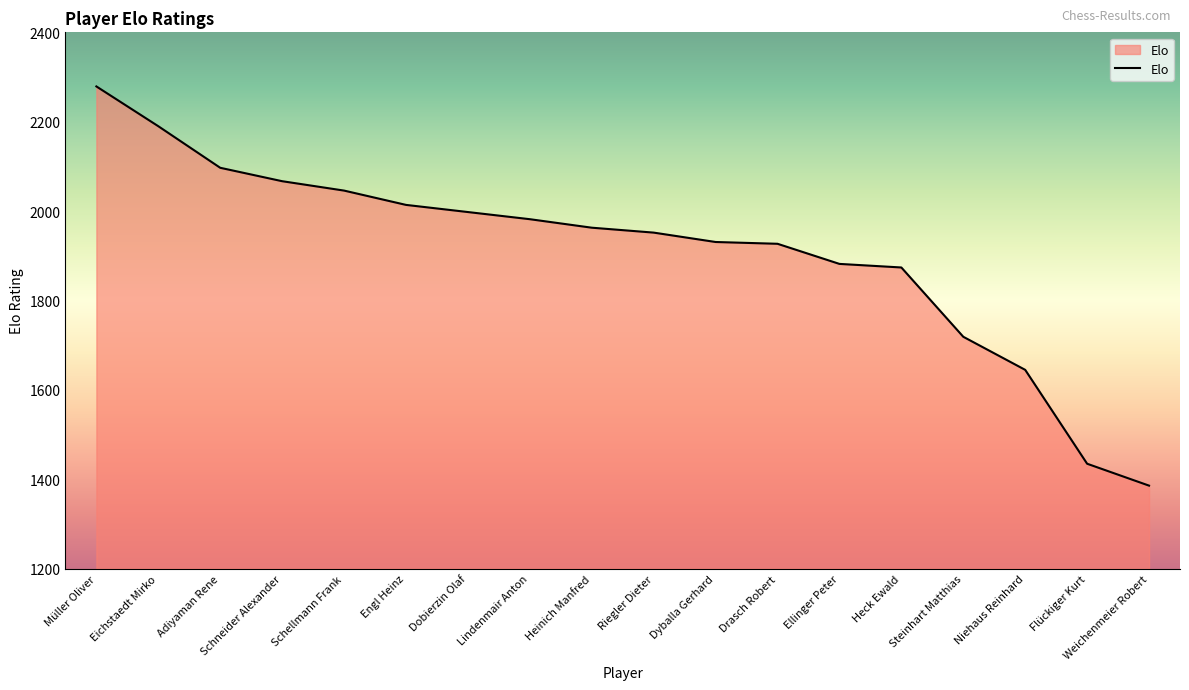

What position from the left is Eichstaedt Mirko?

2